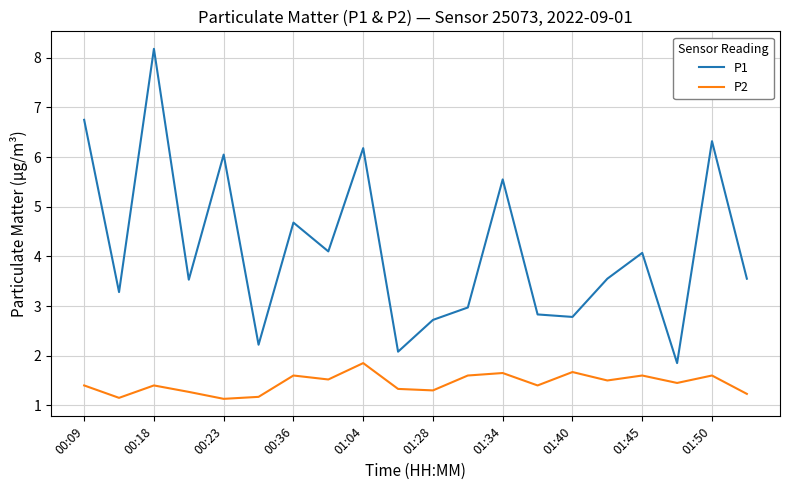

What is the maximum value shown in the chart?

8.2